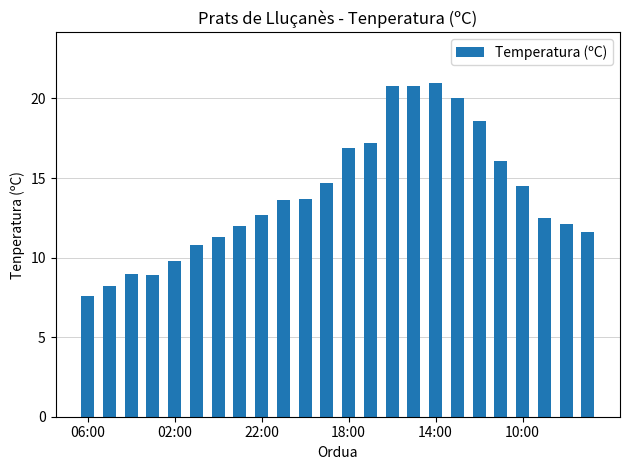

What is the value of the 12th bar from the left?

14.7